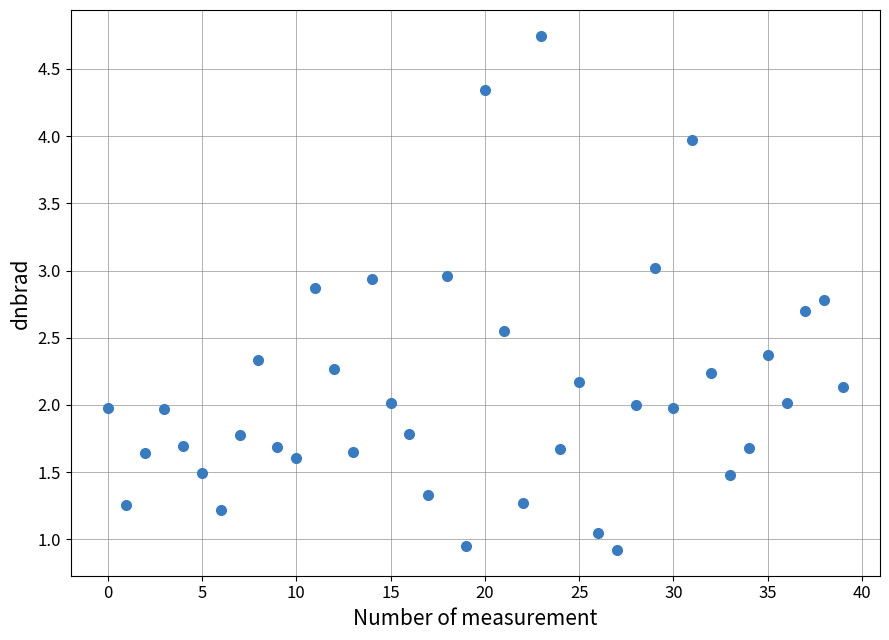

What is the range of Y values (max minus min)?

3.8